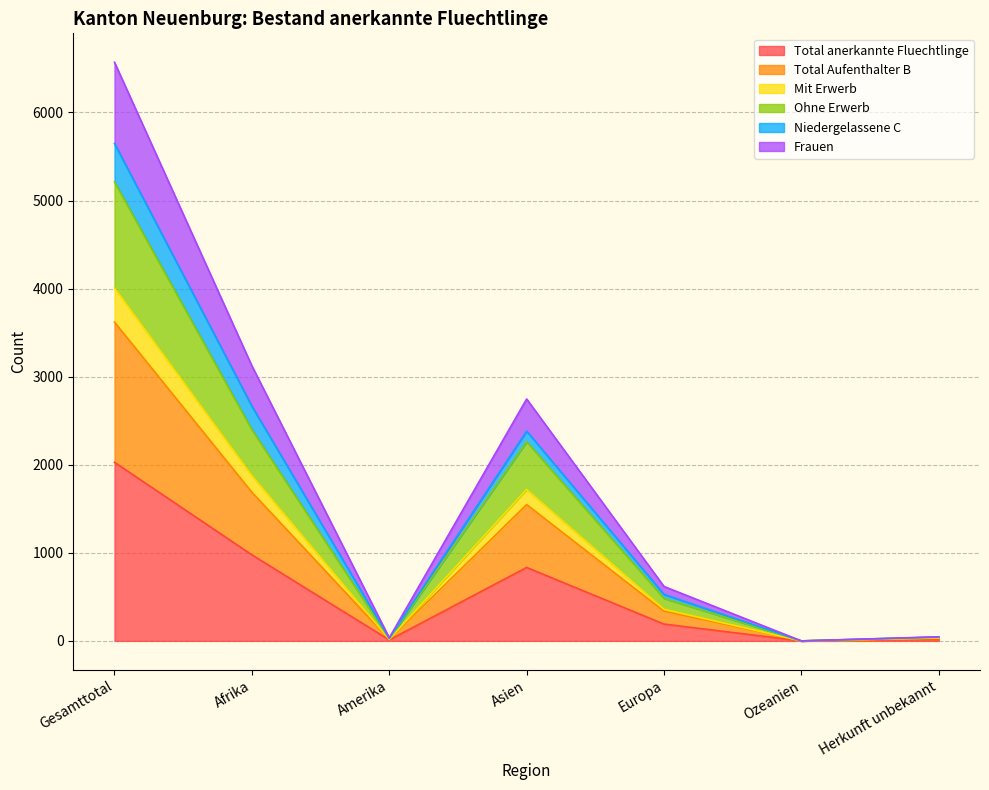

True or false: Total anerkannte Fluechtlinge has a value of 834 at Asien.

True